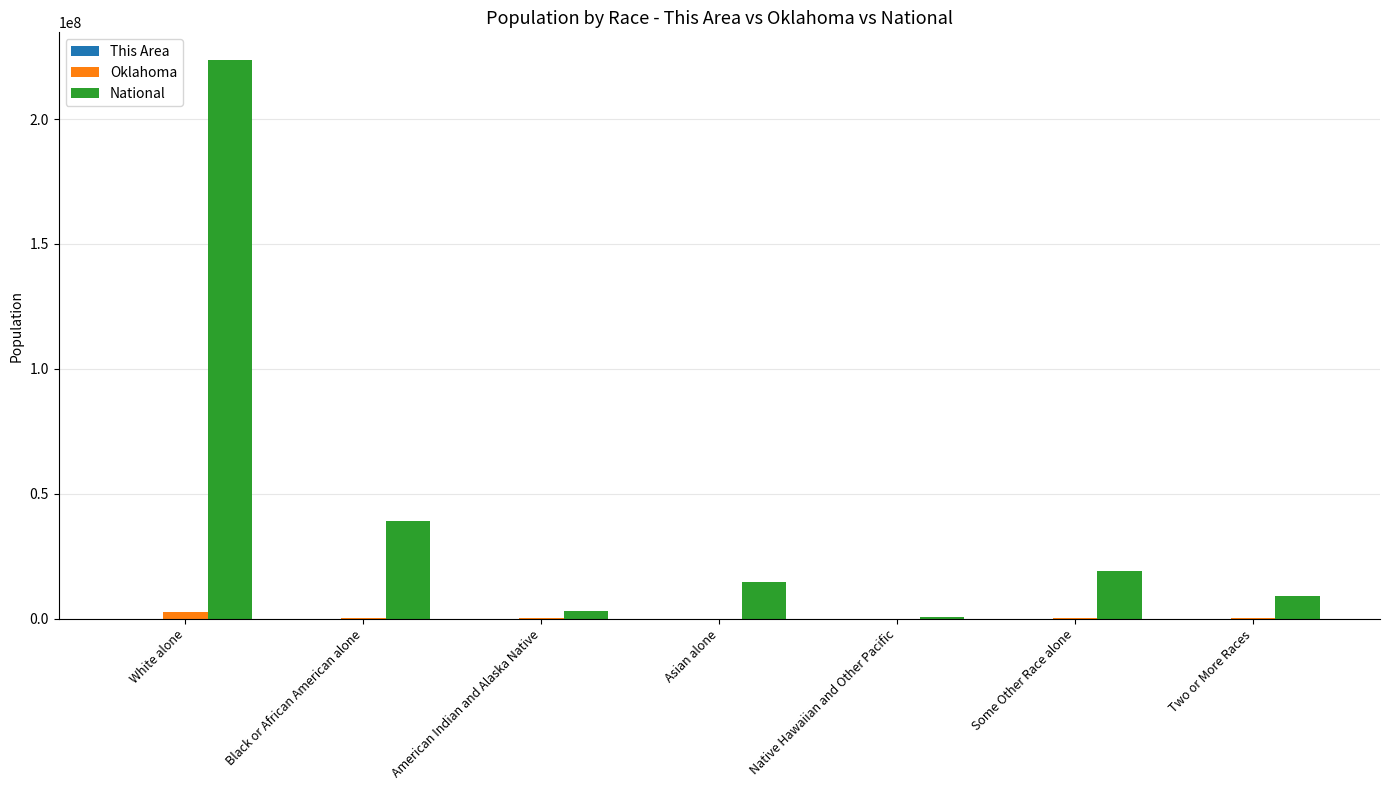

At which category is the sum across all series the highest?

White alone